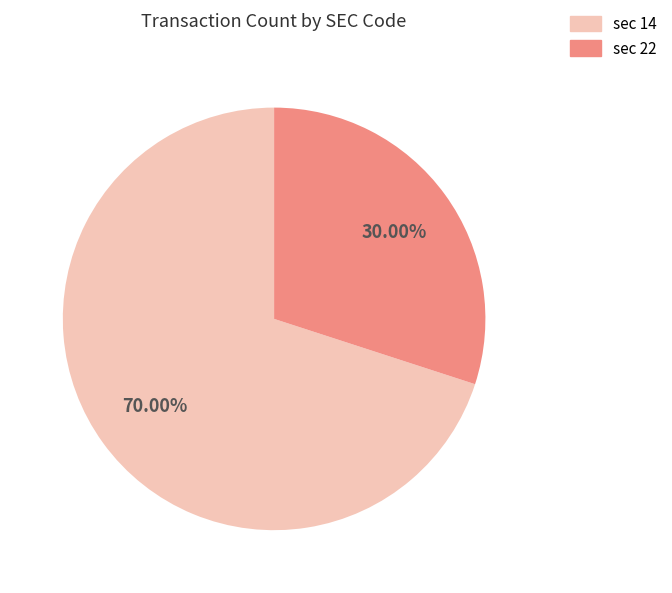

Is the sum of sec 22 and sec 14 greater than half?

Yes